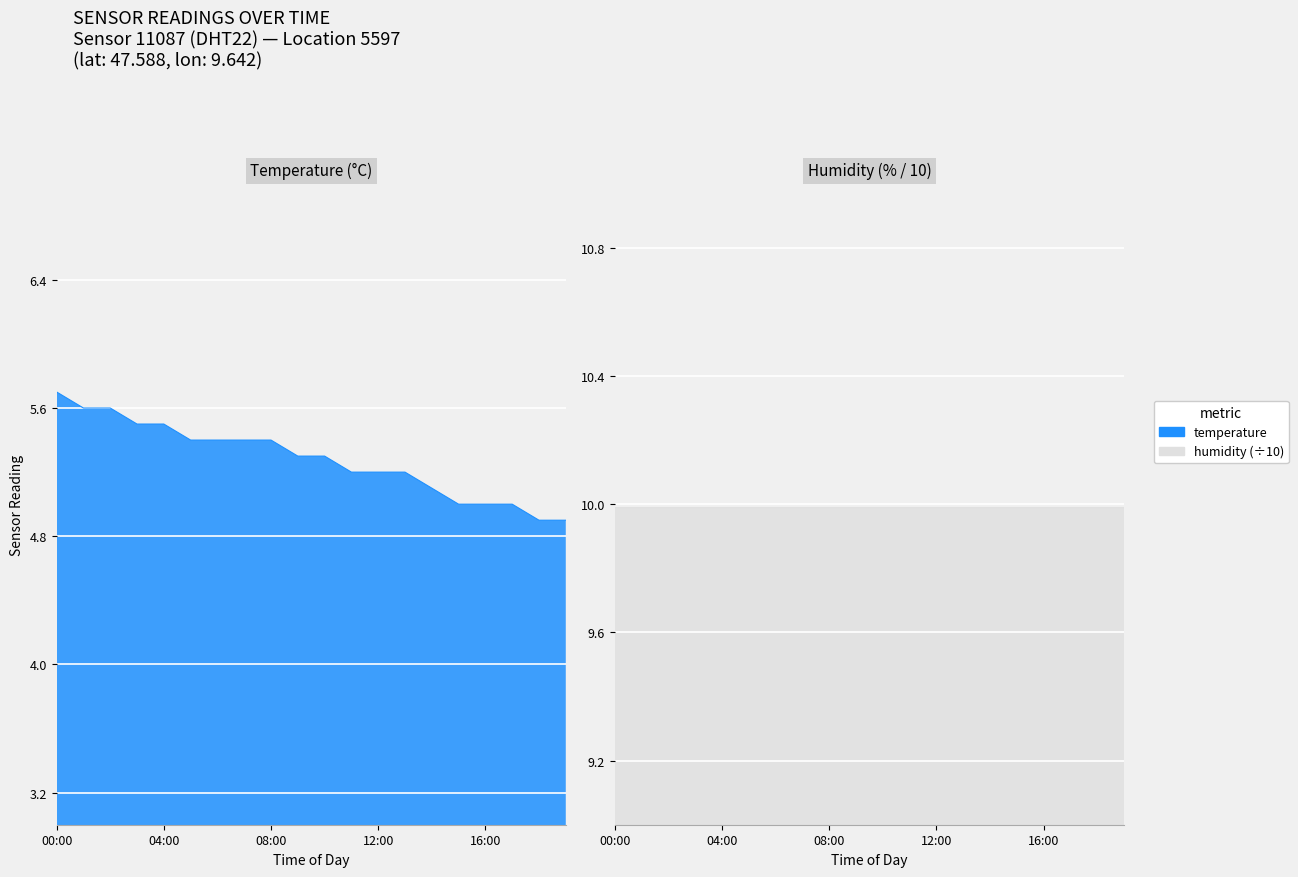

What is the difference between the second highest and second lowest values?

0.7